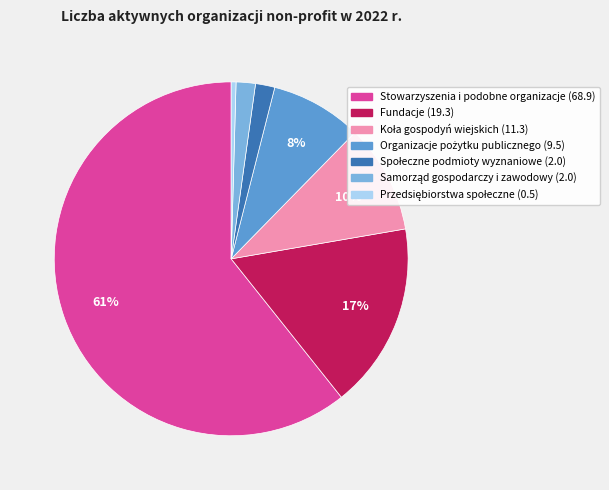

Does any single category account for the majority?

Yes